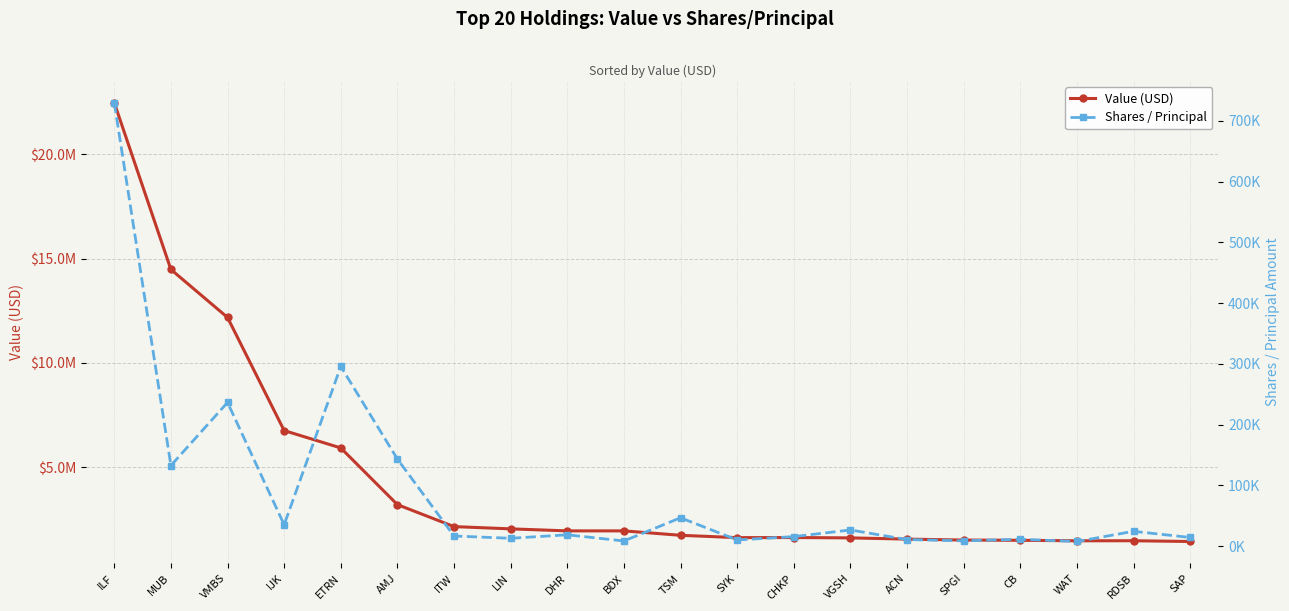

Reading left to right, extract all data points from this chart.

Value (USD): 22472000	14478000	12177000	6753000	5920000	3202000	2148000	2040000	1943000	1943000	1731000	1619000	1624000	1607000	1549000	1503000	1491000	1468000	1470000	1434000
Shares / Principal: 729557	132765	236536	35306	295712	143411	16834	13067	18802	8625	46836	10301	15815	26737	10976	8845	11469	7782	24553	14403